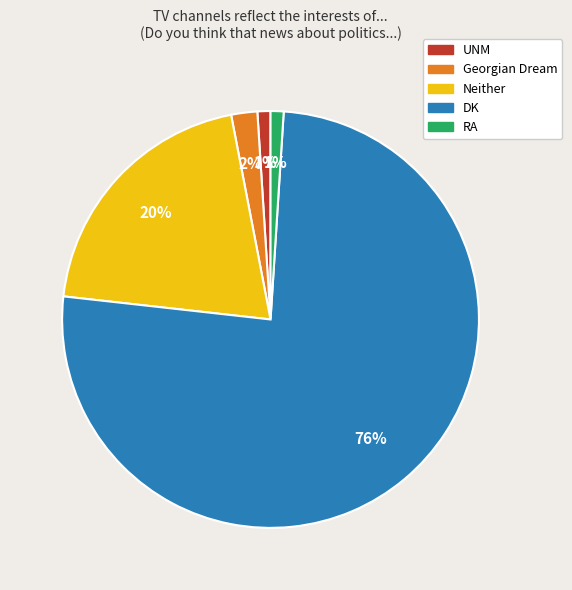

Is the sum of DK and Neither greater than half?

Yes